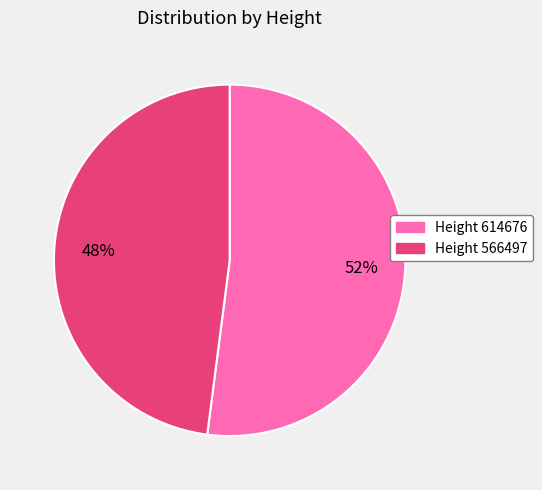

To the nearest percent, what portion does Height 614676 represent?

52%